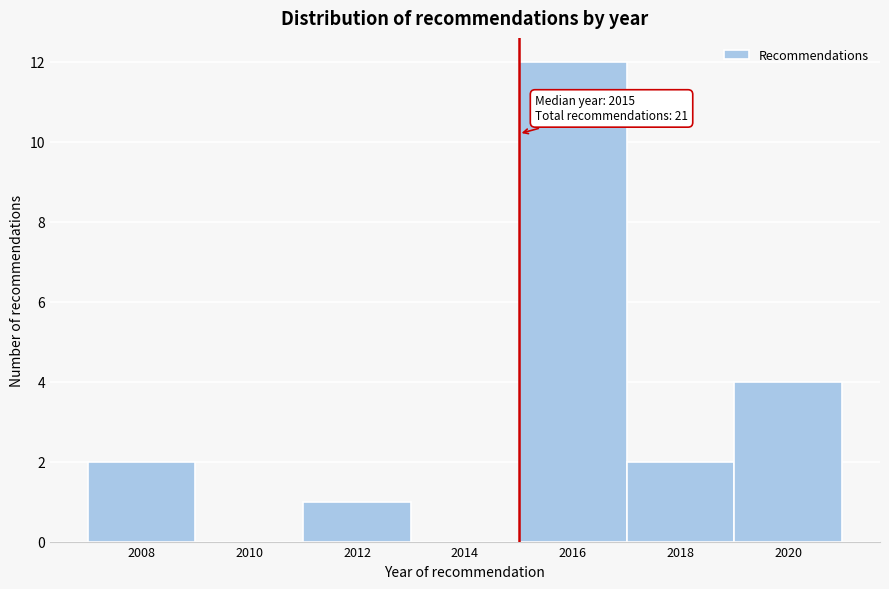

Over which range of the x-axis is the bar tallest?

2015 to 2017